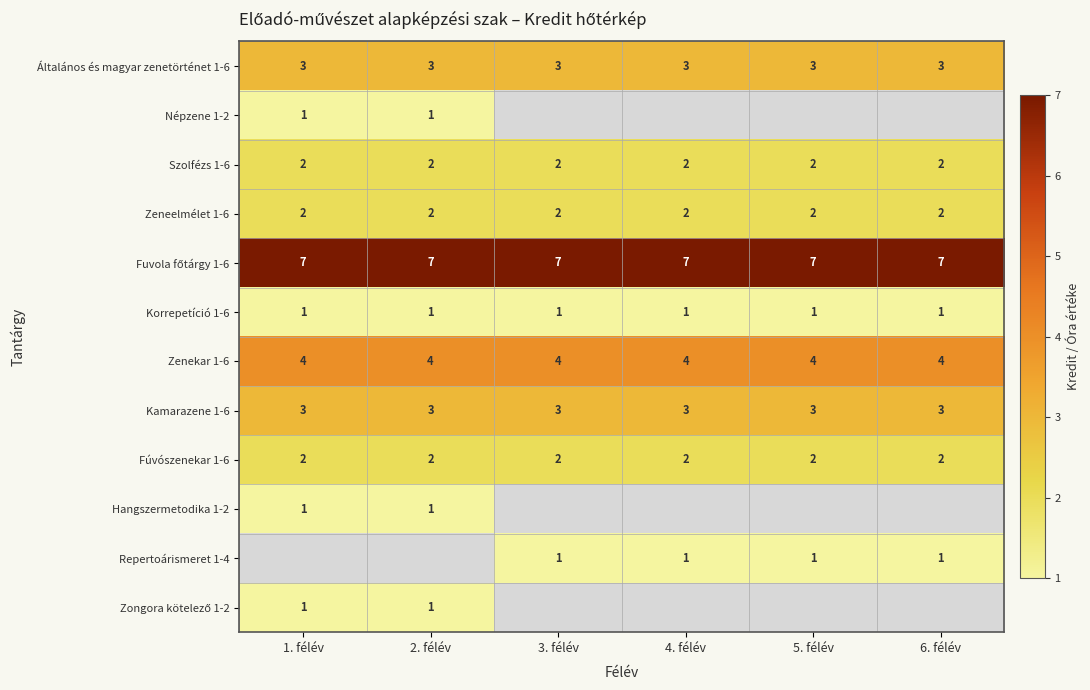

True or false: Kamarazene 1-6 has a value of 2 at 2. félév.

False